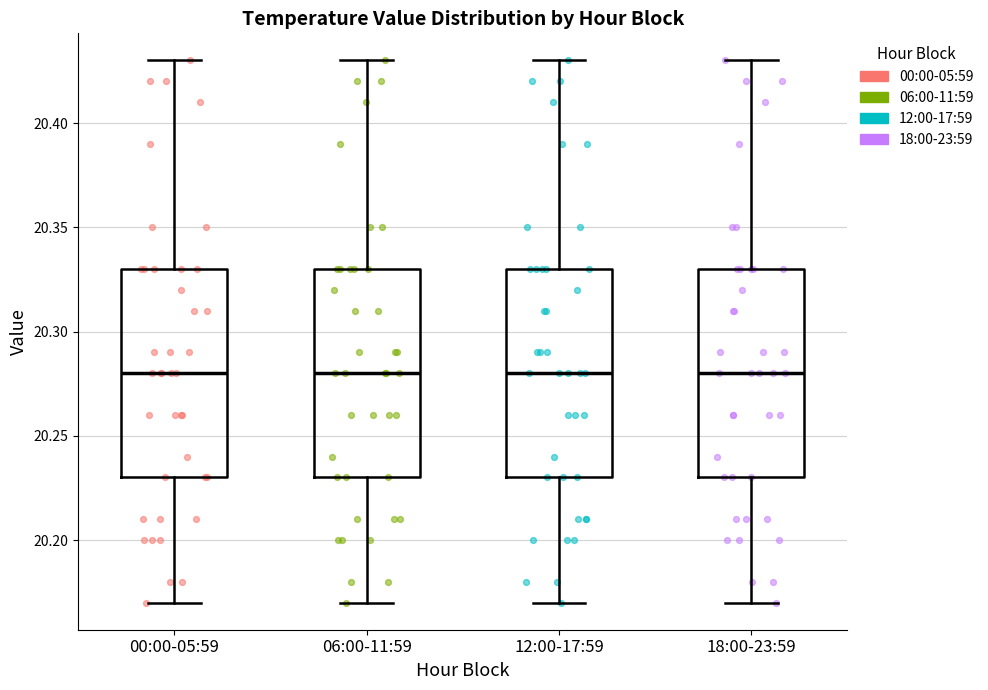

Where does the median line of the box for 12:00-17:59 sit on the y-axis? The values are not printed on the chart, so give them approximately, as read against the axis.

20.28